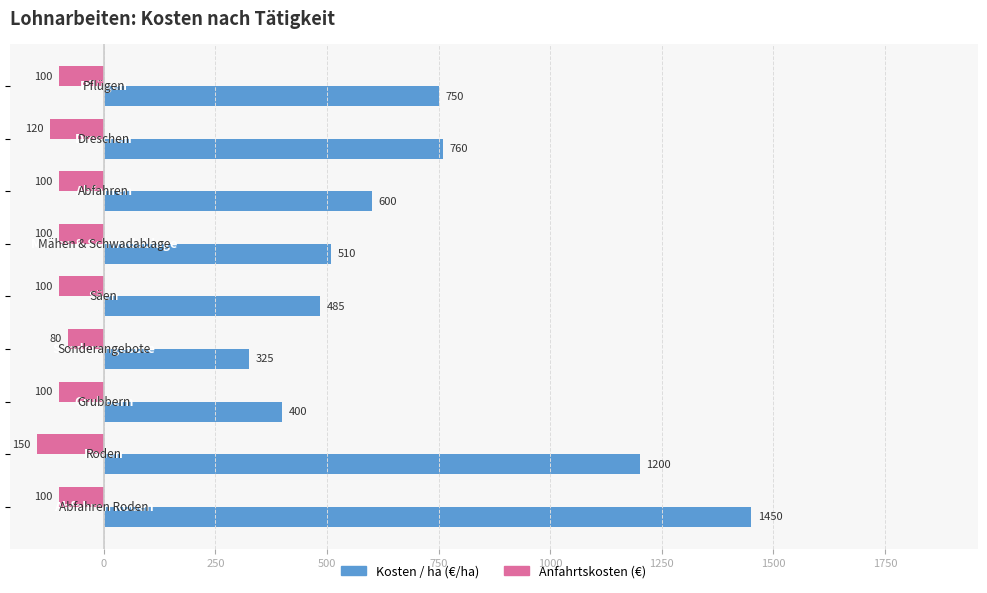

What is the minimum value shown in the chart?

-150